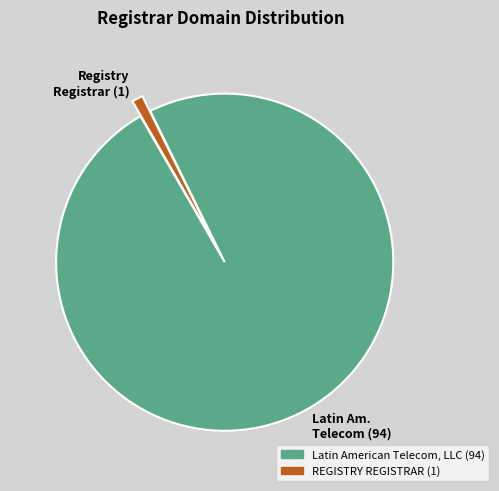

Rank the categories by value from lowest to highest.

REGISTRY REGISTRAR, Latin American Telecom, LLC